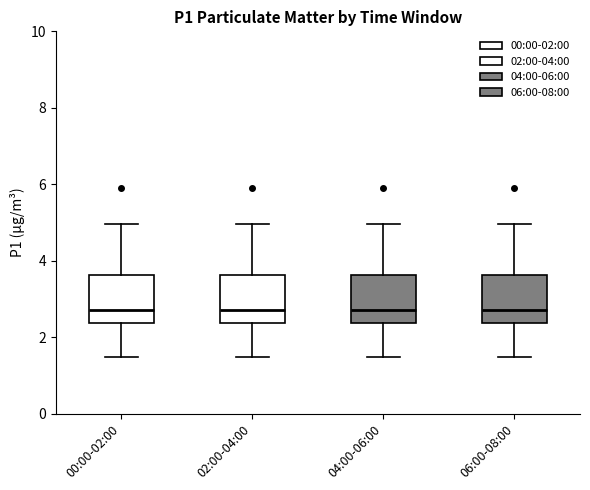

Where does the median line of the box for 02:00-04:00 sit on the y-axis? The values are not printed on the chart, so give them approximately, as read against the axis.

2.8